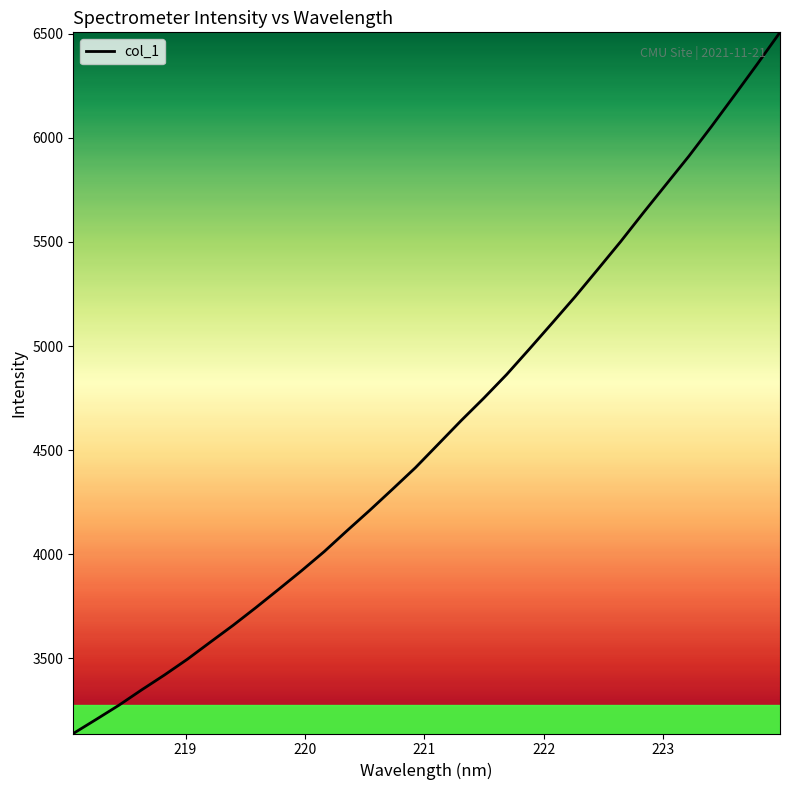

What is the difference between the maximum and minimum values?

3367.4